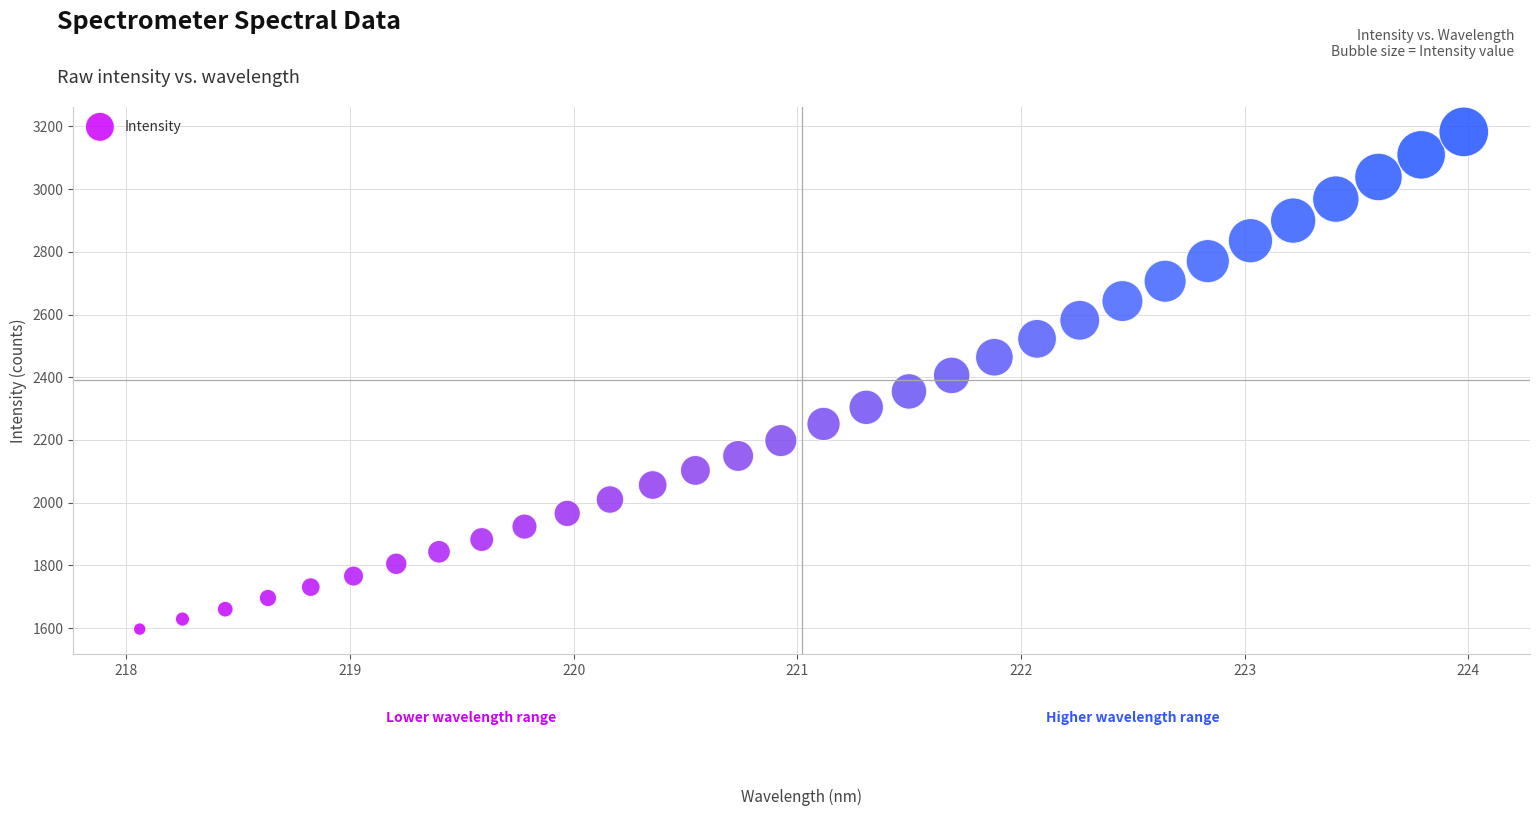

What is the range of Y values (max minus min)?

1585.3